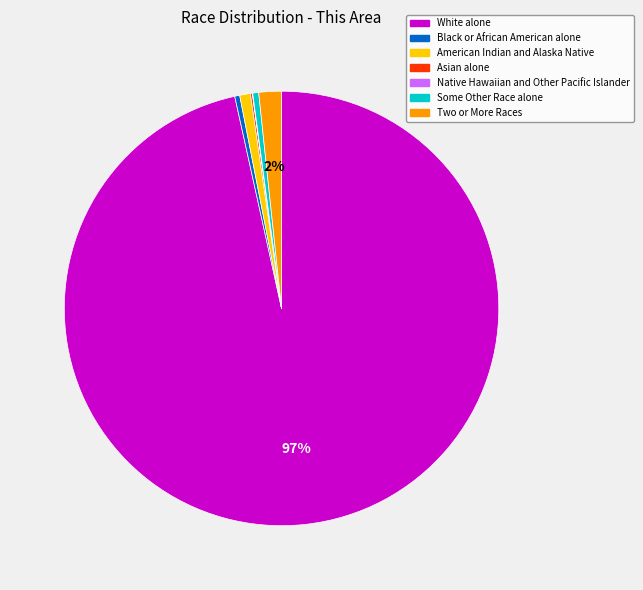

To the nearest percent, what portion does Two or More Races represent?

2%